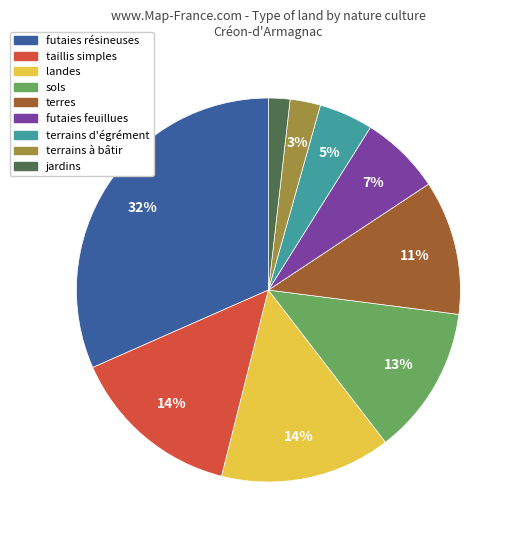

To the nearest percent, what is the average slice percentage?

11%